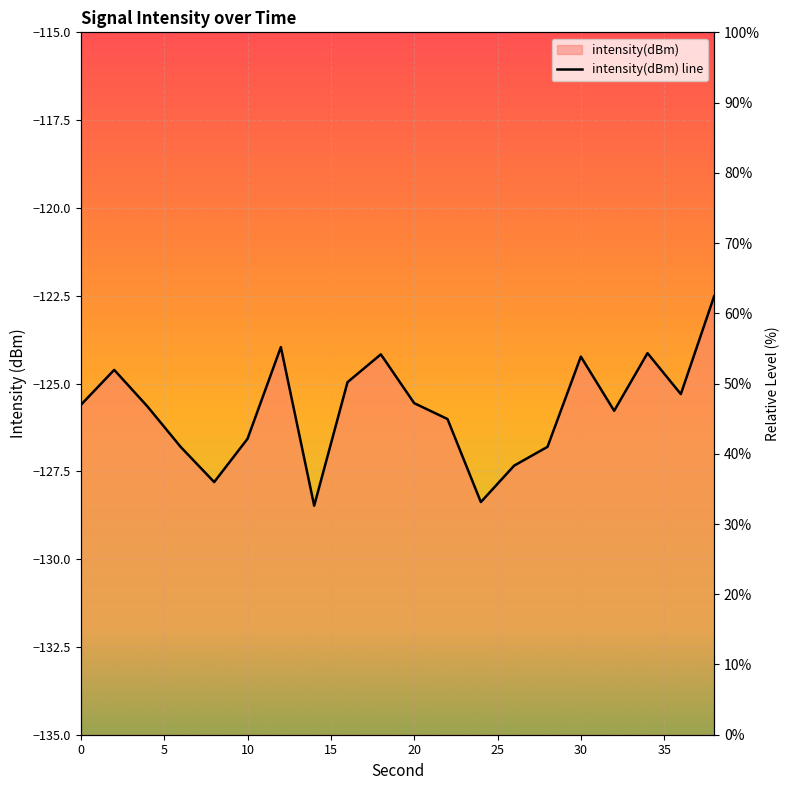

How many series are shown in this chart?

1